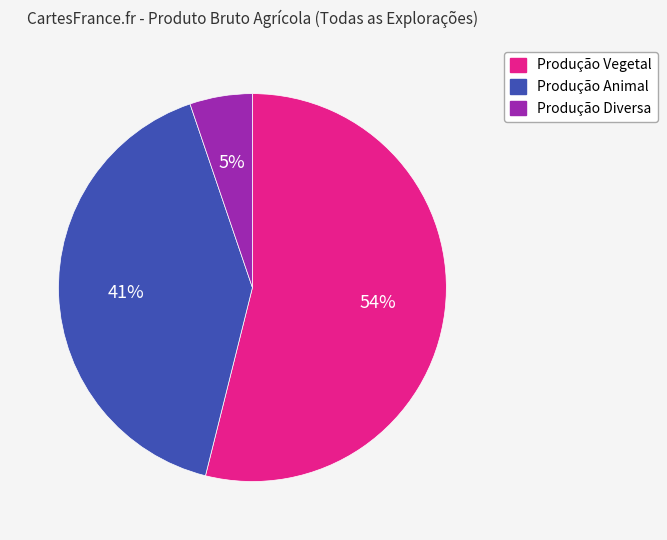

How many segments does this pie chart have?

3